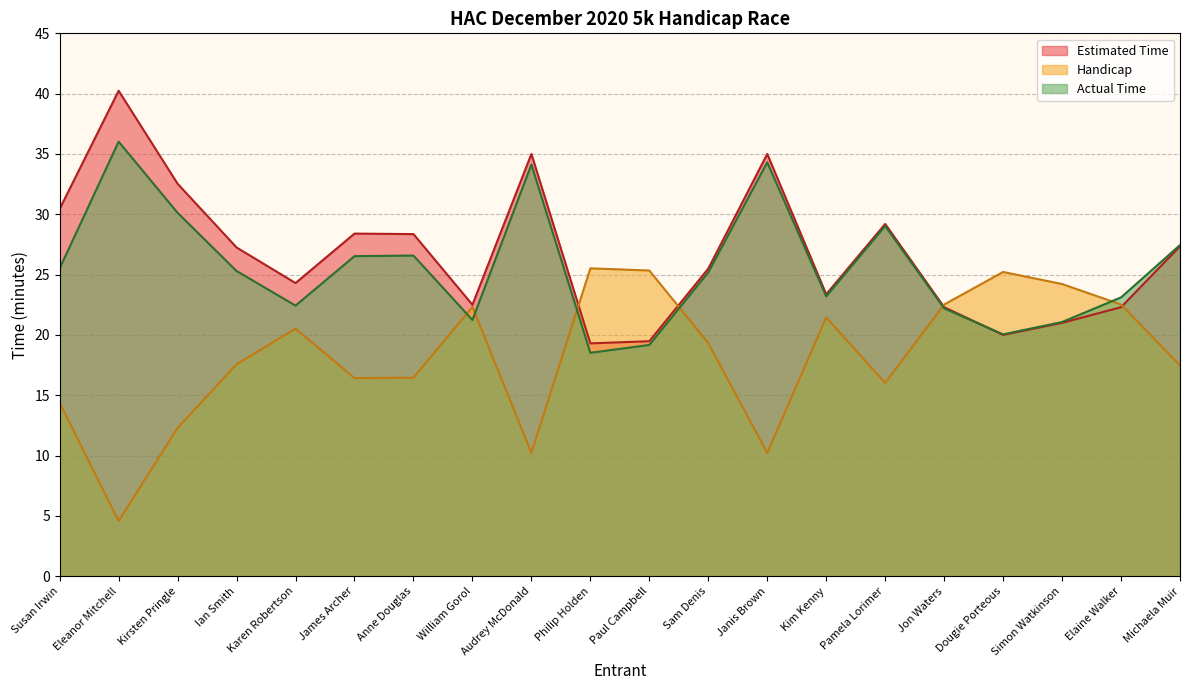

Does the chart display data point markers on the line(s)?

No